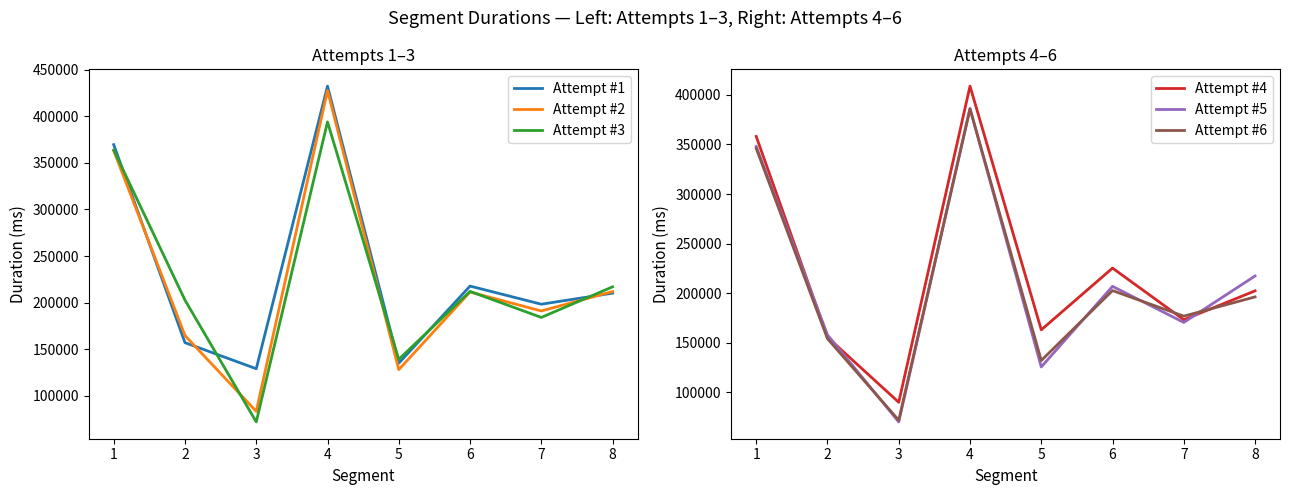

At which label does Attempt #4 reach its peak?

4